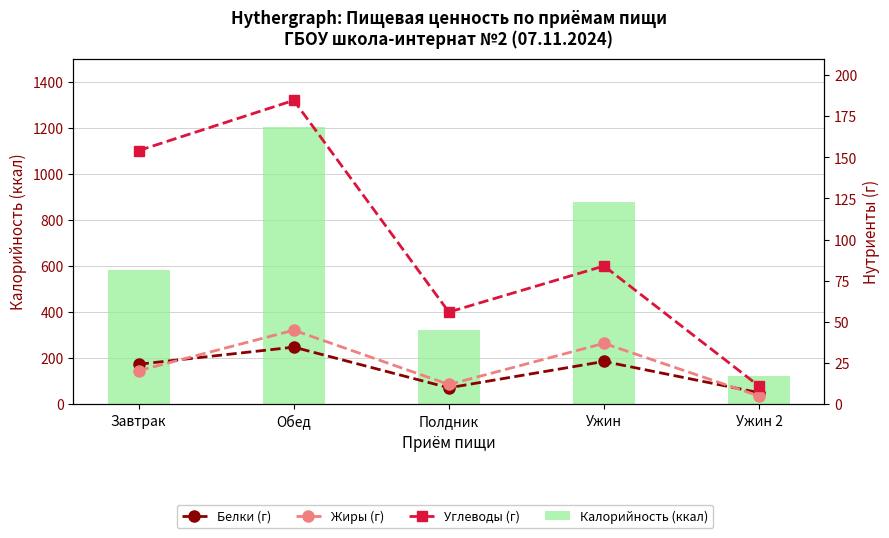

Between Обед and Ужин, which is larger?

Обед